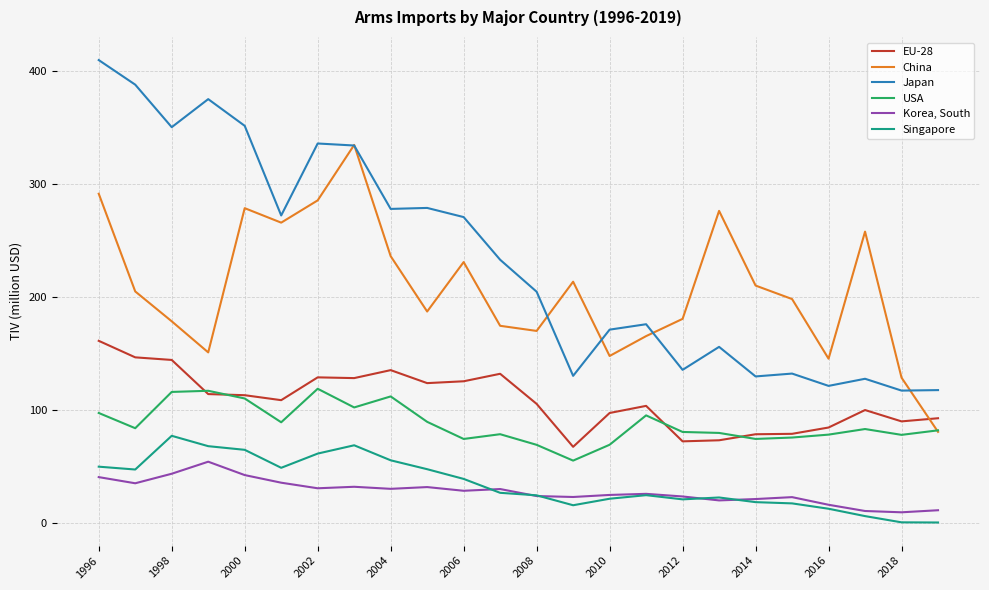

Rank the series by their maximum value, from highest to lowest.

Japan, China, EU-28, USA, Singapore, Korea, South